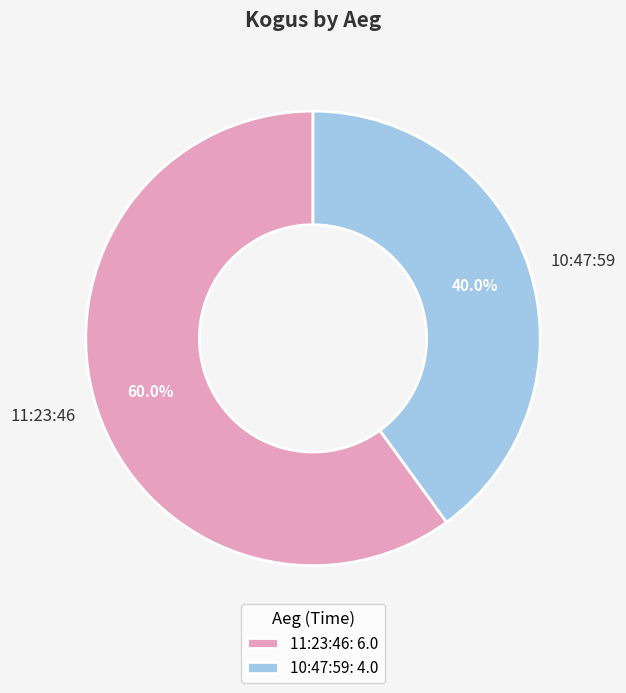

True or false: 11:23:46 accounts for 60% of the total.

True